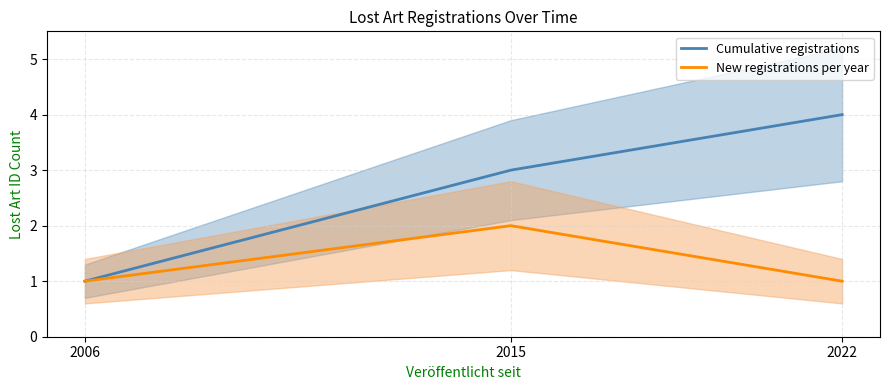

List the series in order of their overall mean, lowest first.

New registrations per year, Cumulative registrations